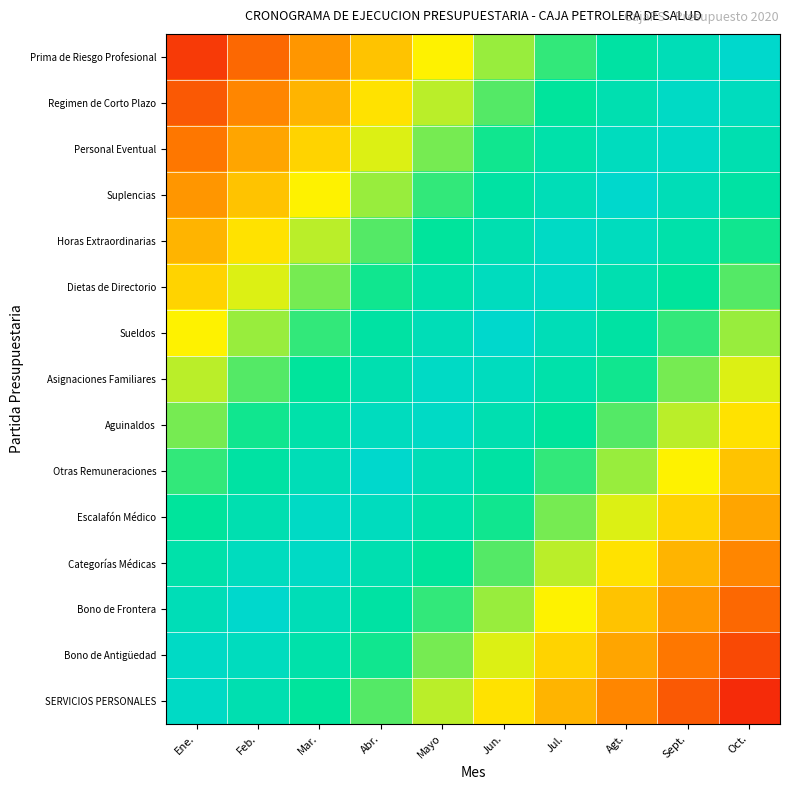

Between Ene. and Oct., which series saw the biggest shift?

SERVICIOS PERSONALES